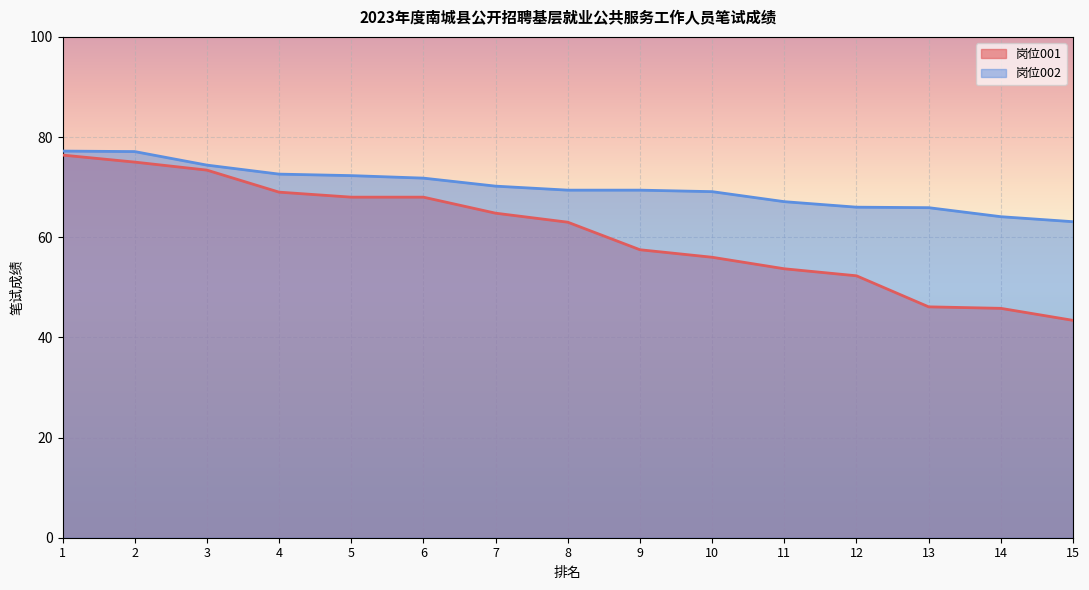

Rank the series at 5 from highest to lowest value.

岗位002, 岗位001